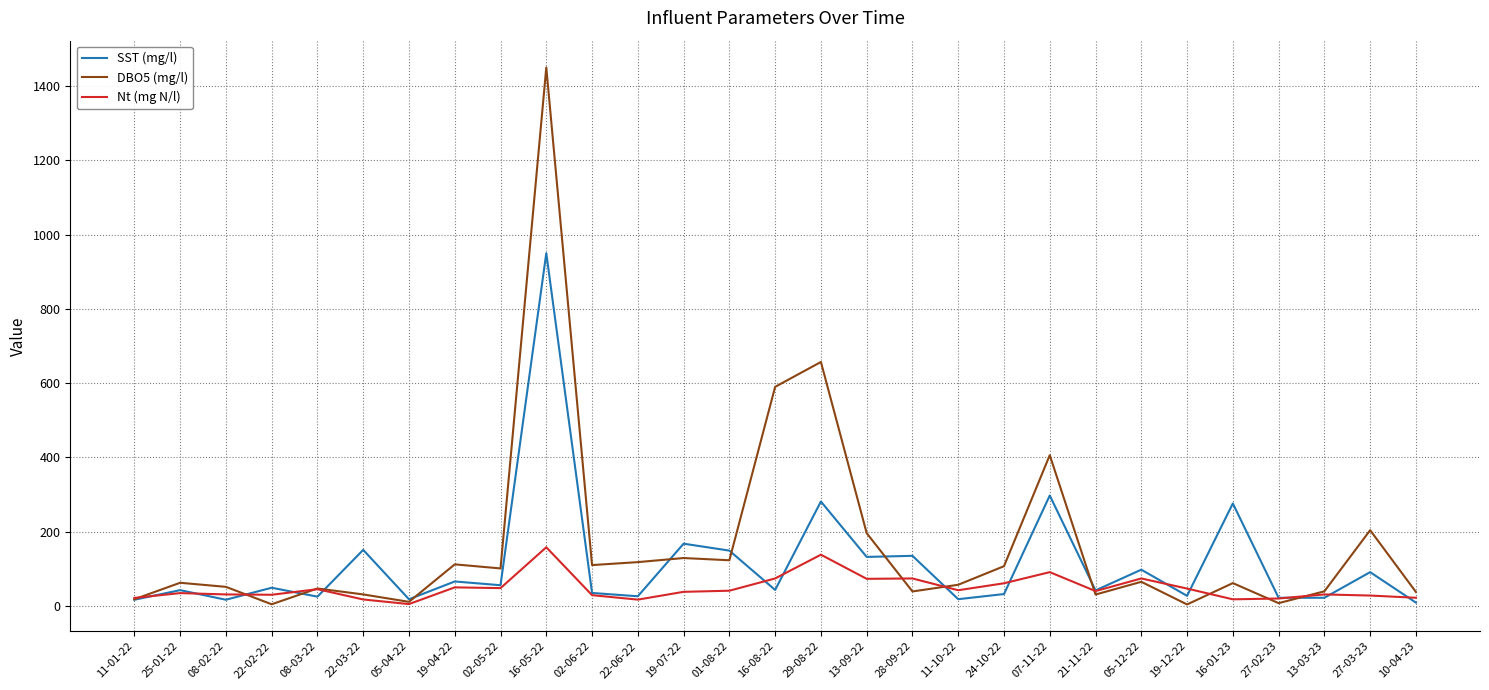

Which series has the largest total across all categories?

DBO5 (mg/l)